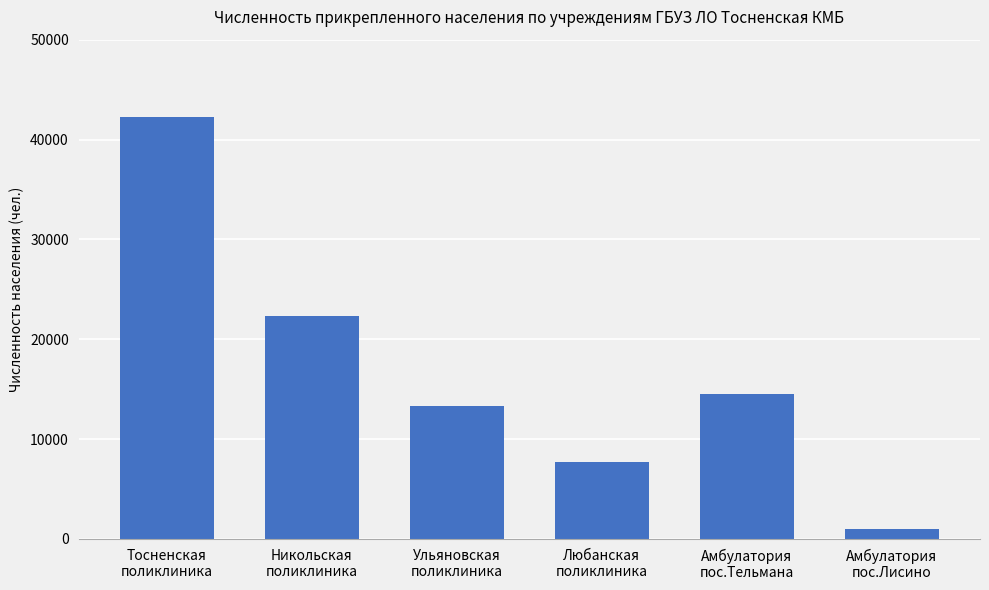

Is it true that the value at Ульяновская
поликлиника is 13328?

True